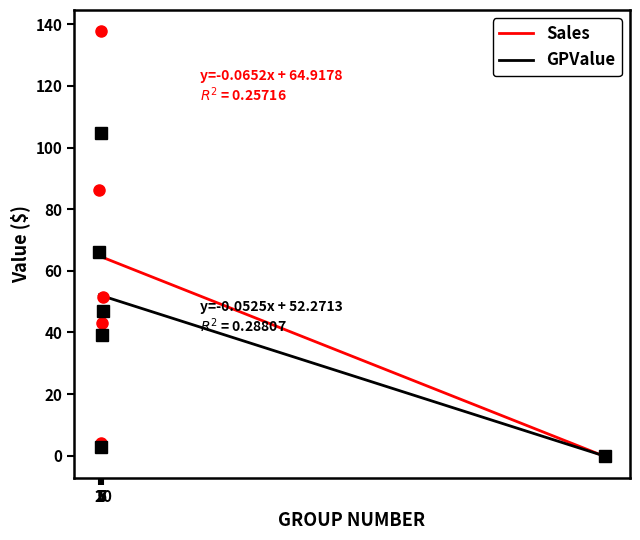

What is the maximum value for Sales?

64.8